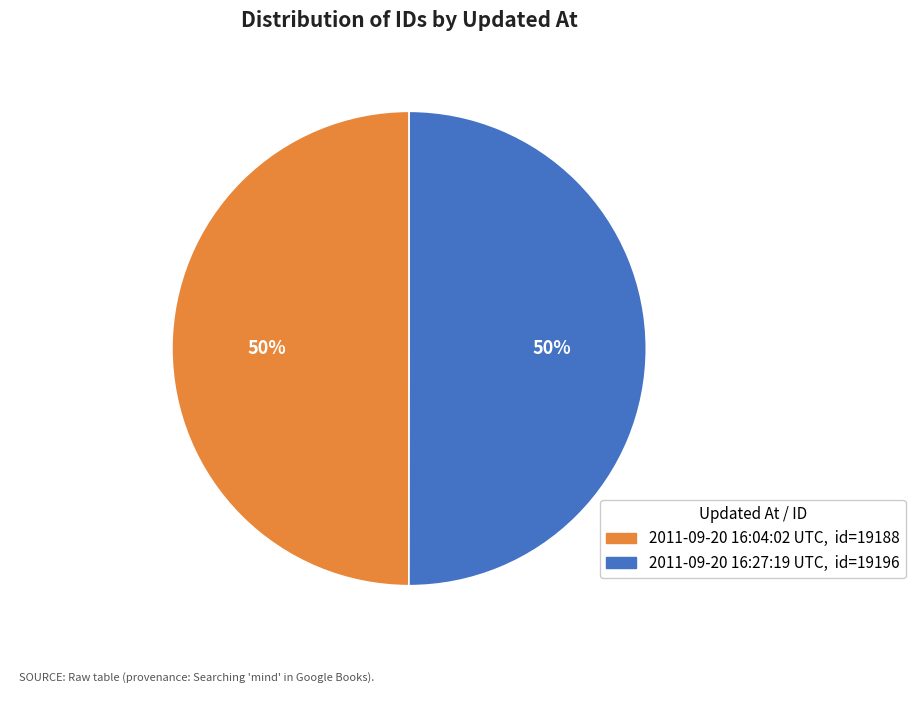

To the nearest percent, what is the combined percentage of 2011-09-20 16:27:19 UTC and 2011-09-20 16:04:02 UTC?

100%